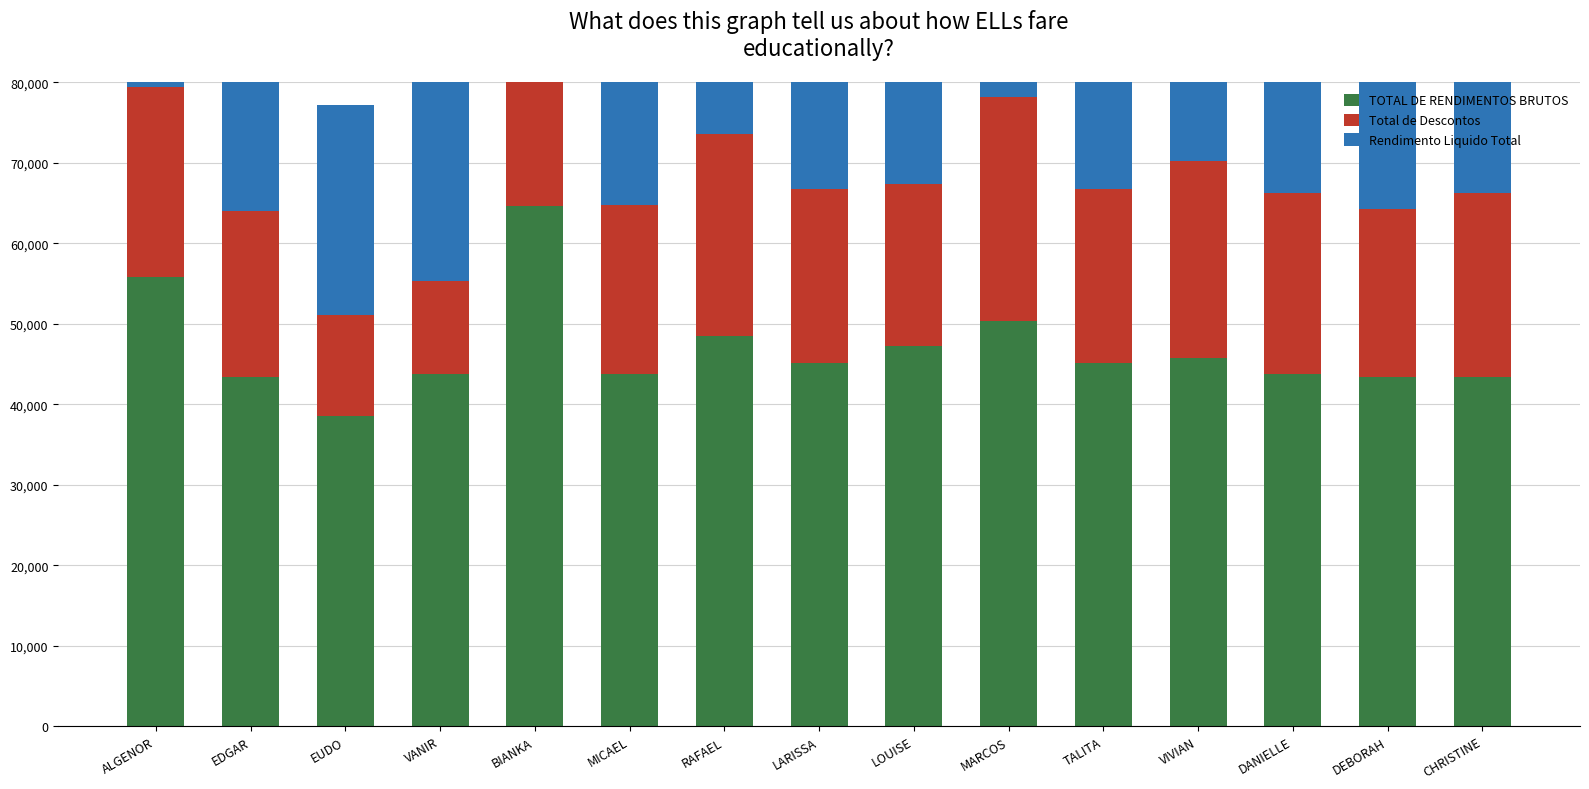

At which label is TOTAL DE RENDIMENTOS BRUTOS closest to 51615?

MARCOS